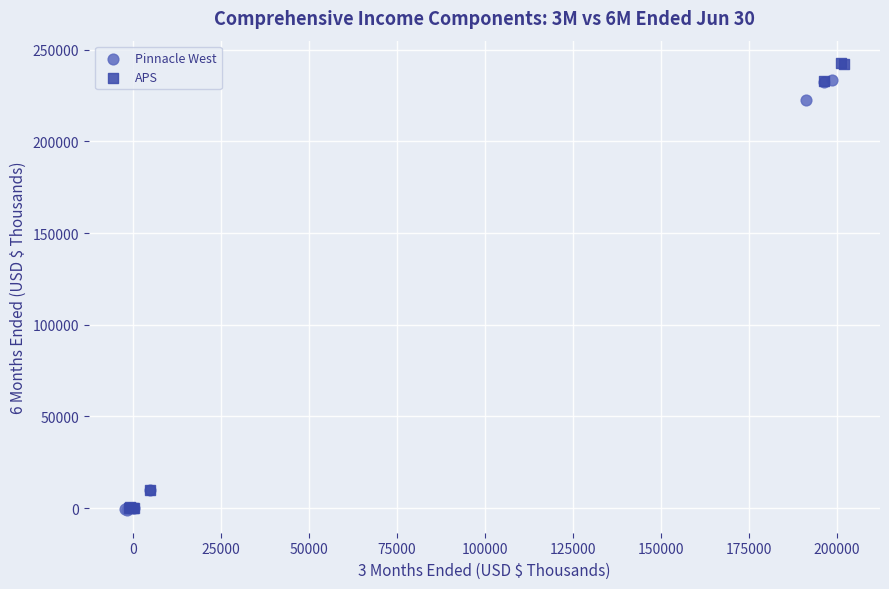

What are all the series names shown in the legend?

Pinnacle West, APS